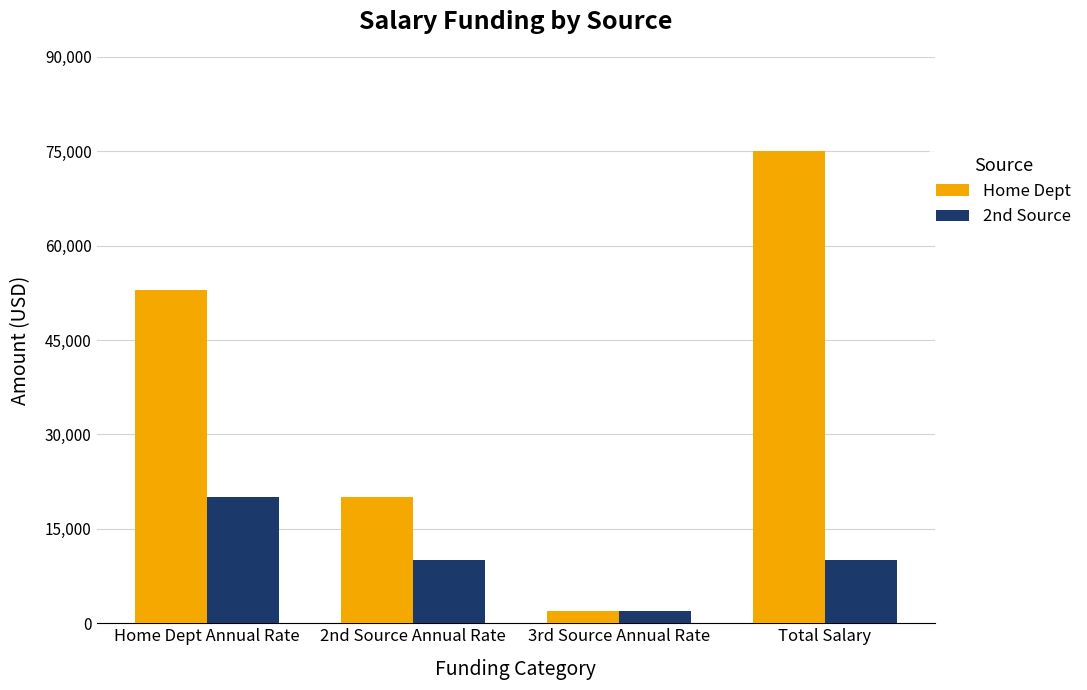

What is the difference between the maximum and minimum values in the Home Dept series?

73000